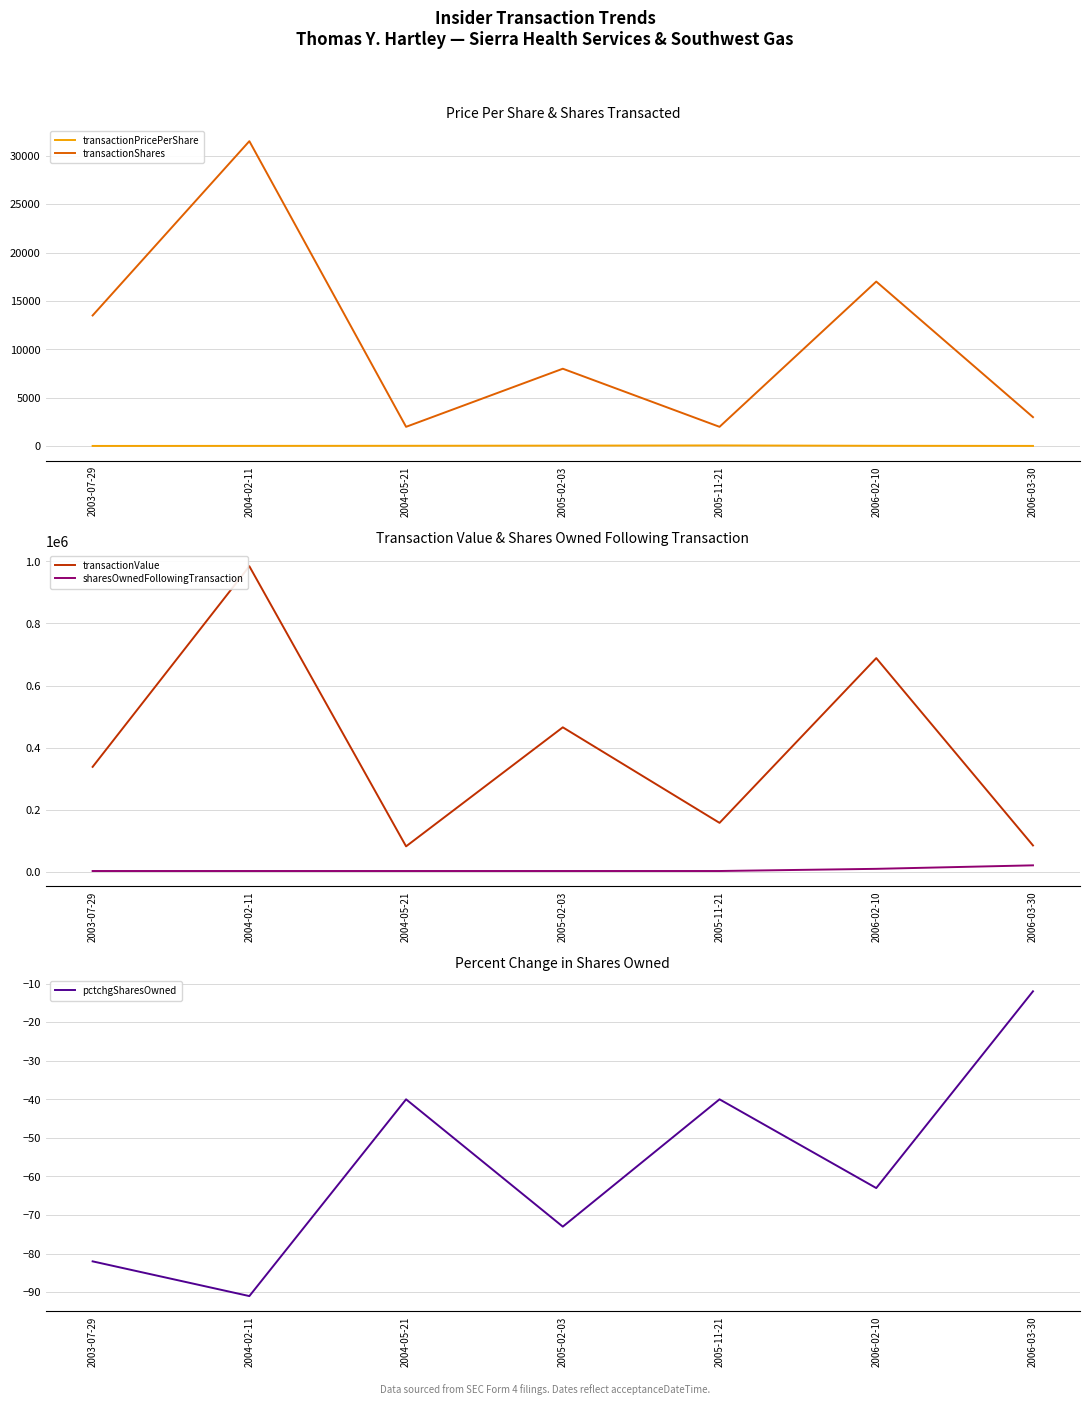

After their last crossing, which series has the higher values: sharesOwnedFollowingTransaction or transactionShares?

sharesOwnedFollowingTransaction